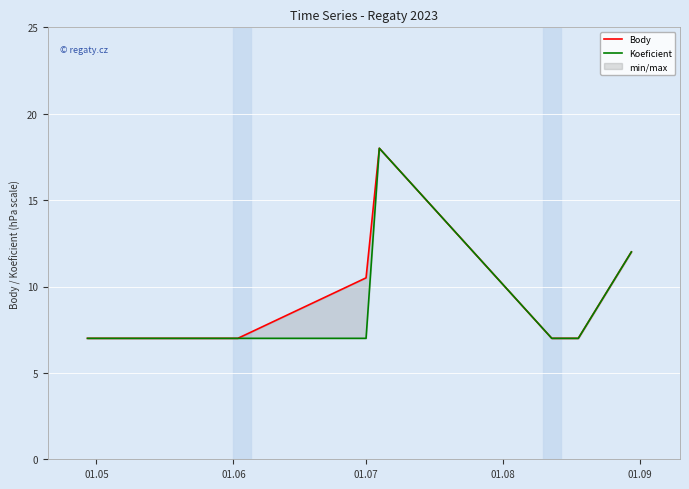

How many data points in Koeficient are above 7?

2